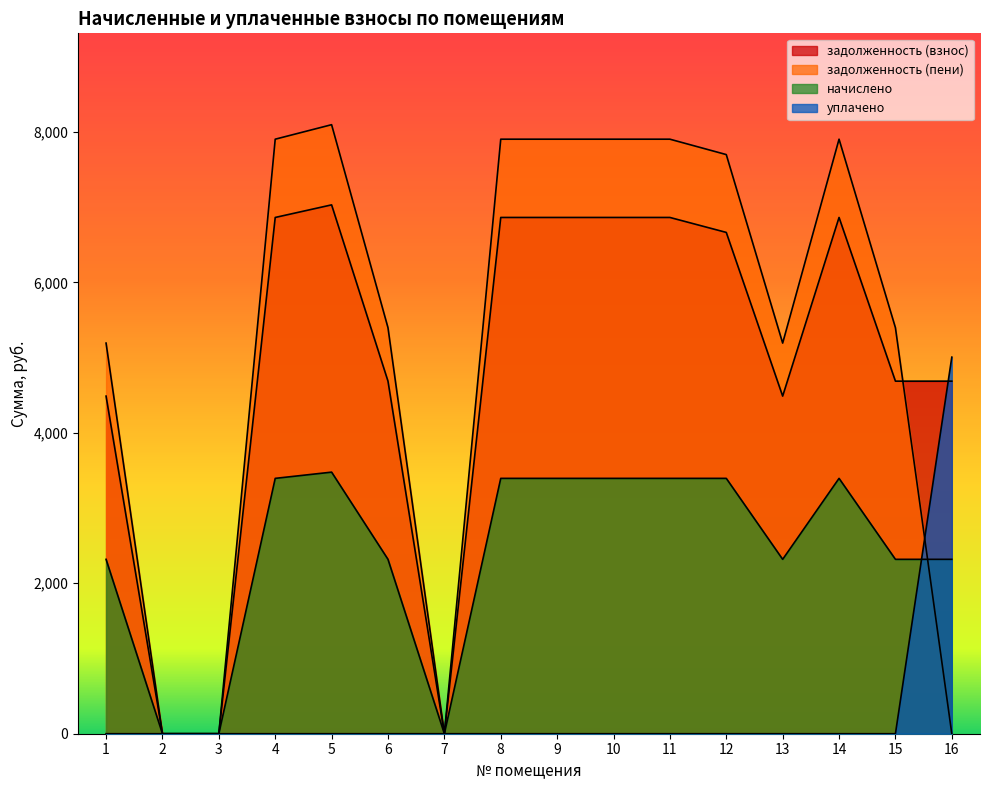

What is the sum of the задолженность (пени) values at 4 and 11?

15807.9